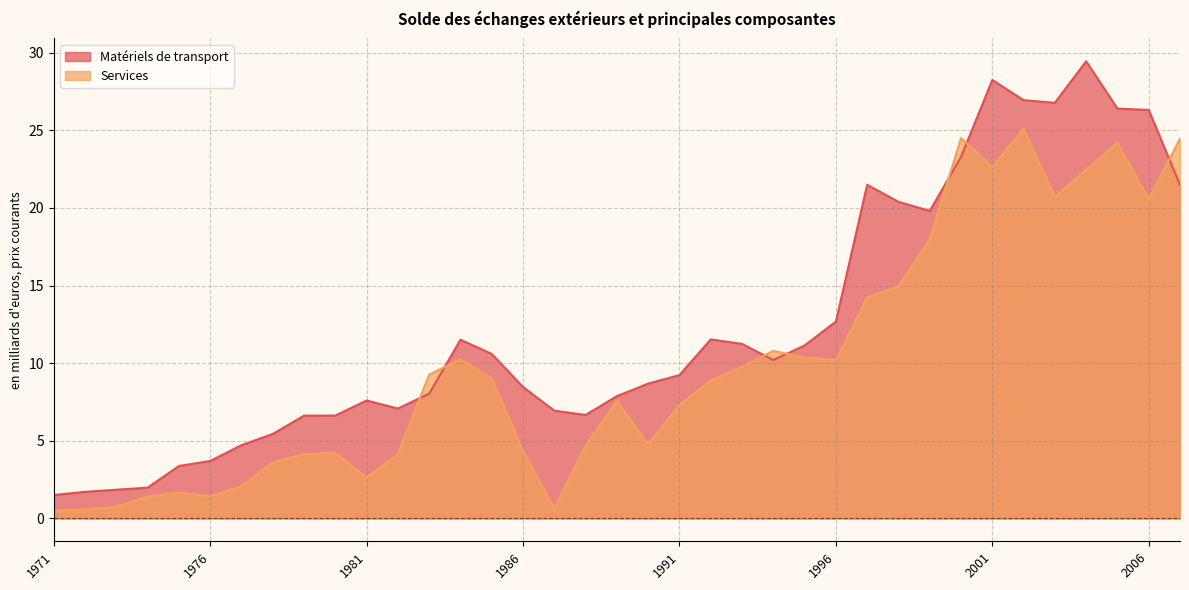

Does the chart display data point markers on the line(s)?

No